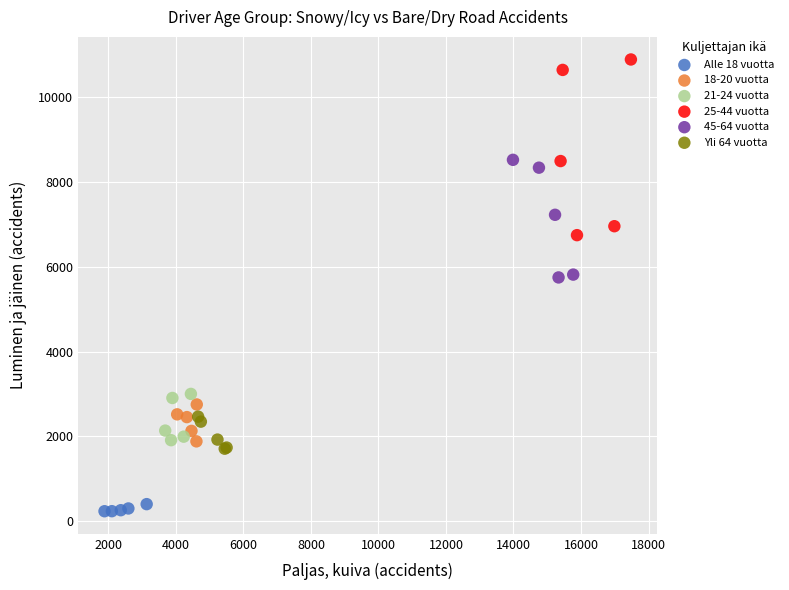

Which series reaches the minimum Y coordinate?

Alle 18 vuotta